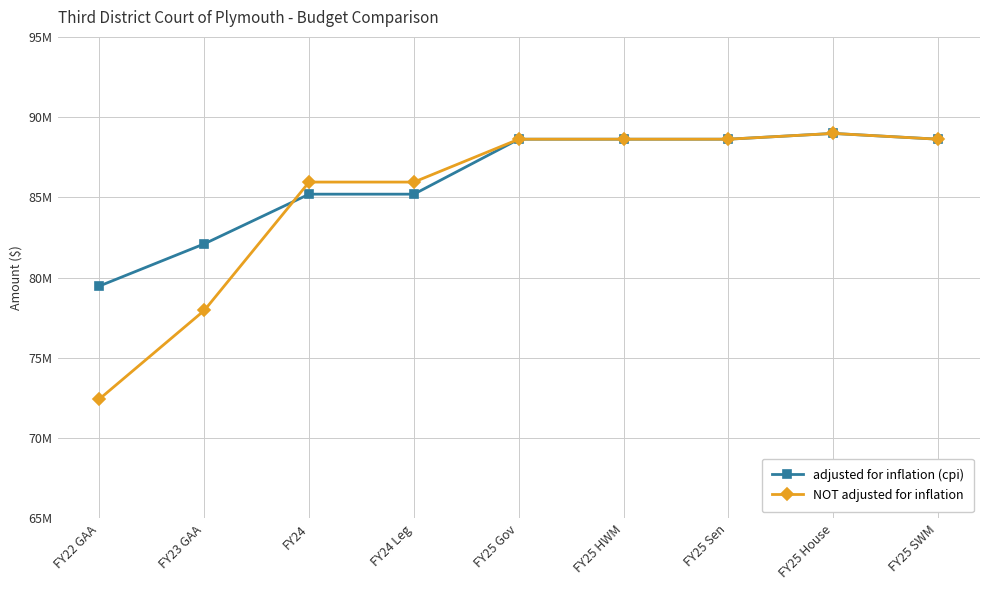

What are all the series names shown in the legend?

adjusted for inflation (cpi), NOT adjusted for inflation